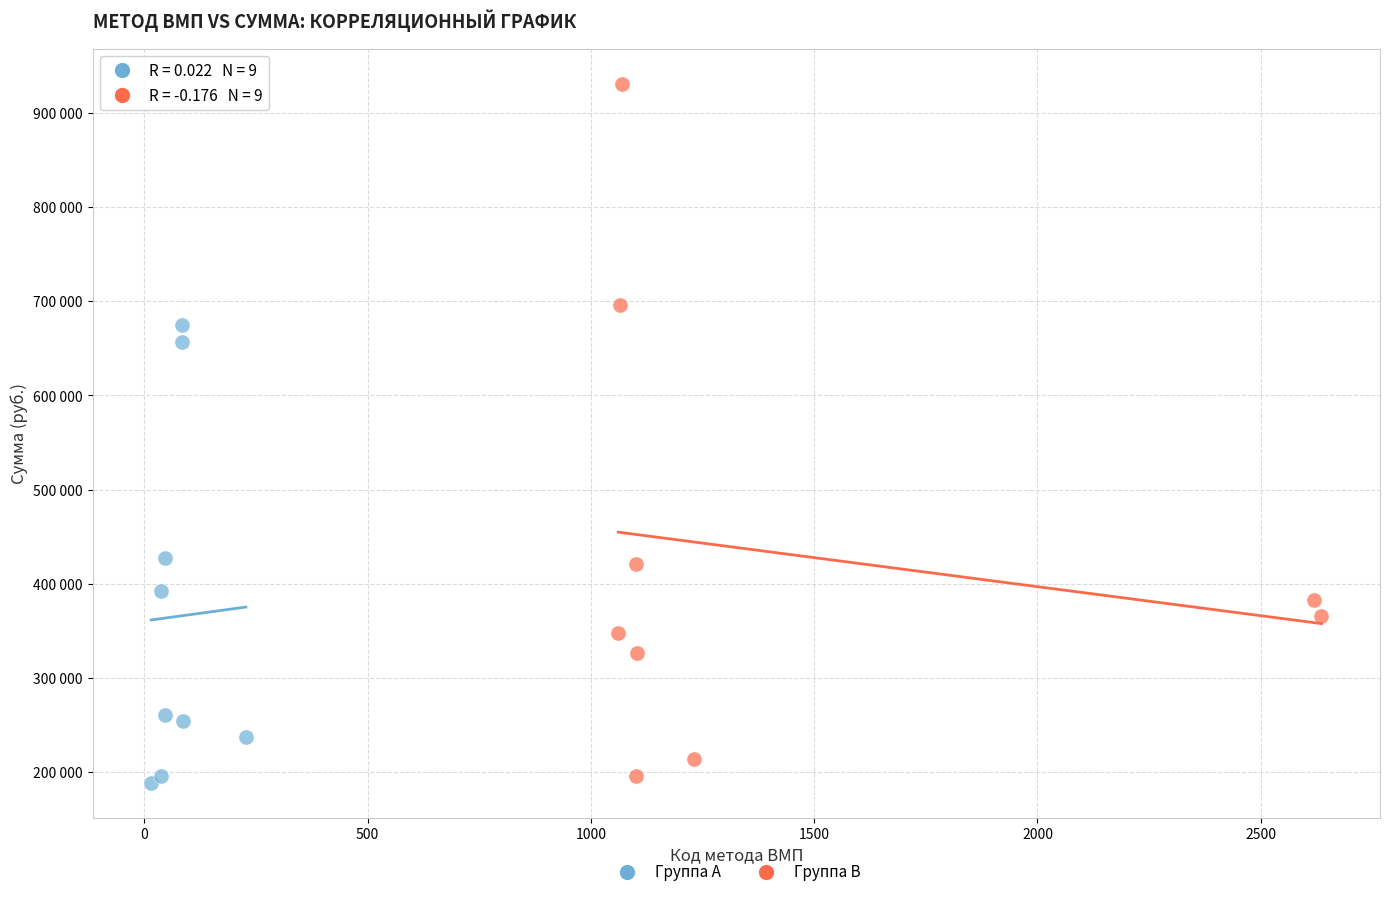

Which series has the widest spread of Y values?

Группа B